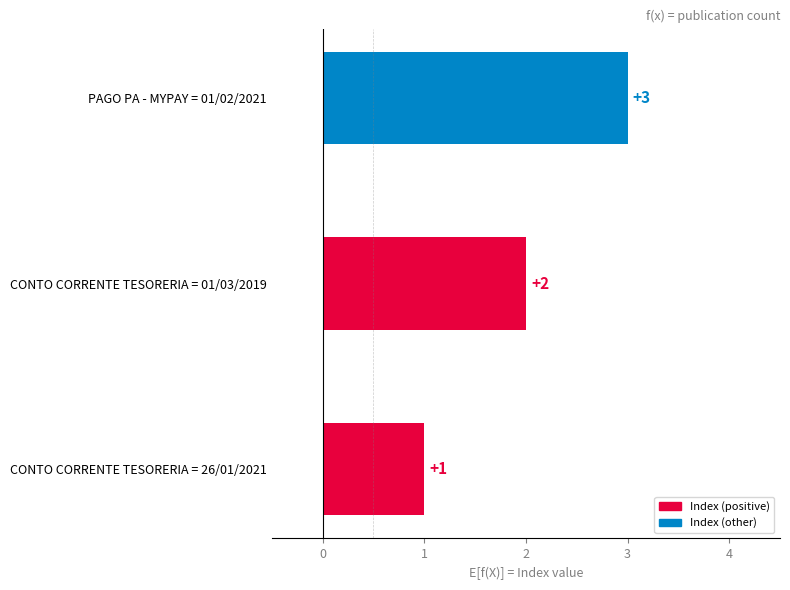

Does the chart contain any negative values?

No